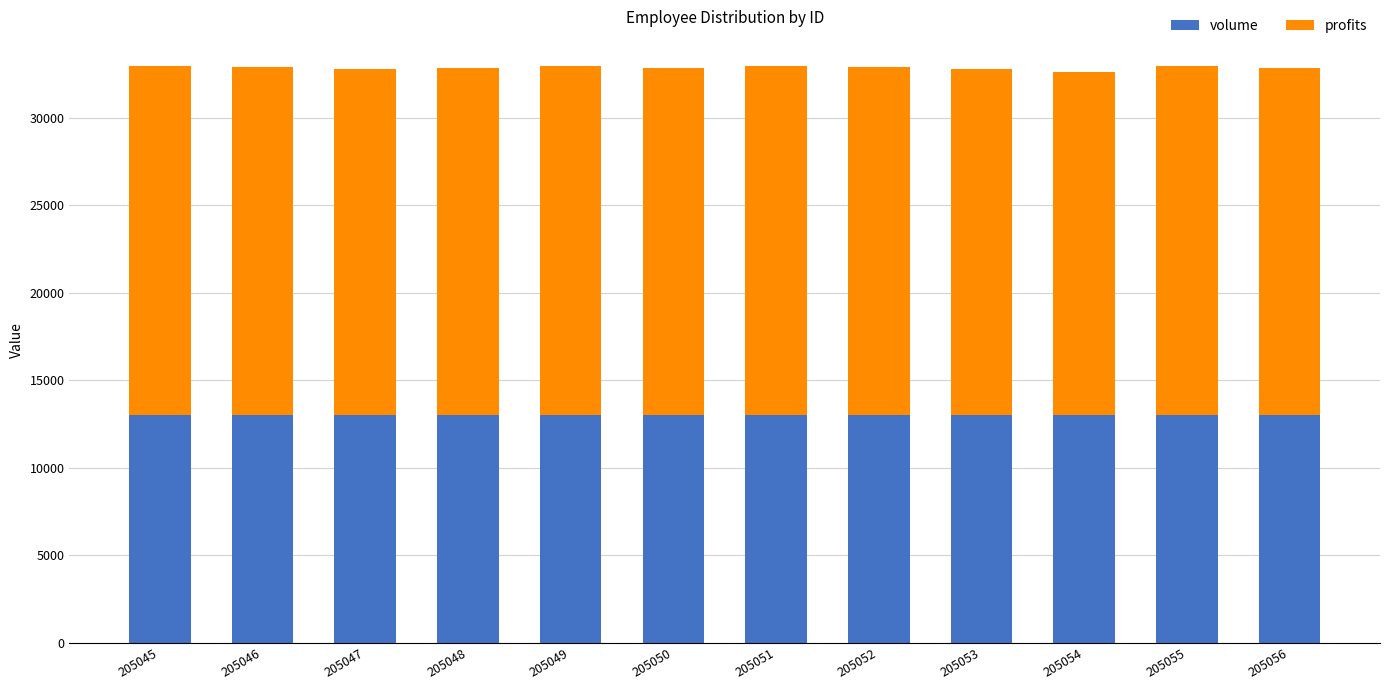

What is the sum of the volume values at 205049 and 205048?

26000